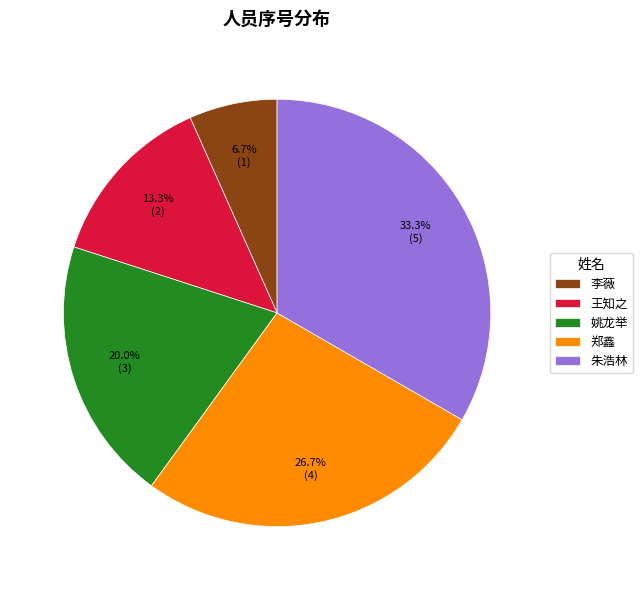

Which slice is the largest?

朱浩林